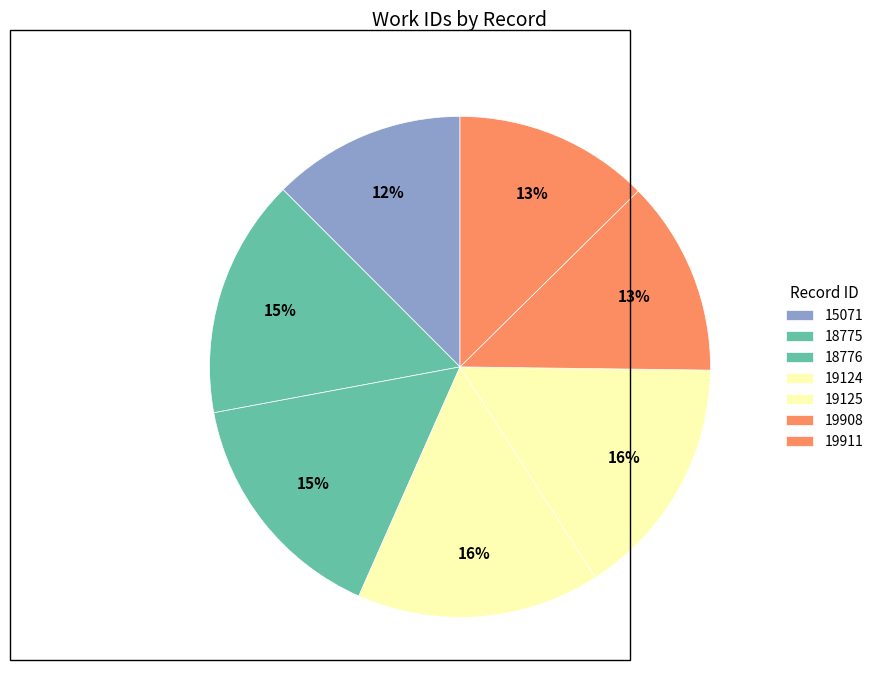

To the nearest percent, what is the difference between the 19908 and 18775 slice percentages?

3%